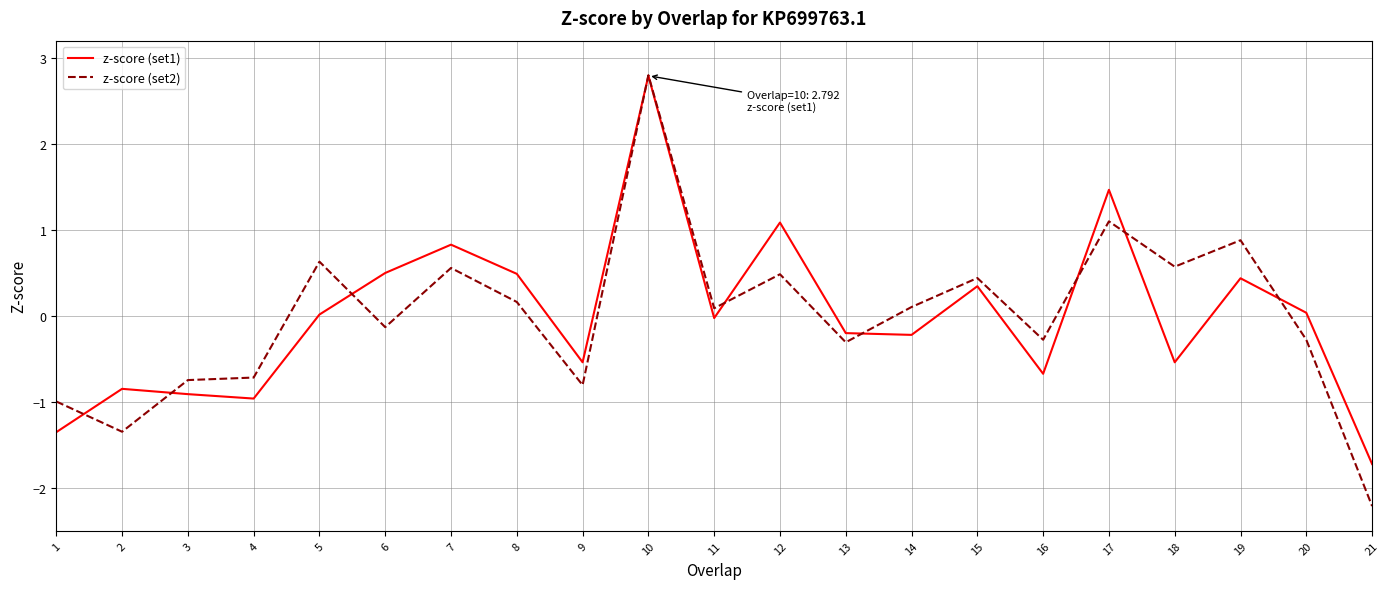

How many positive values does the z-score (set2) series have?

11